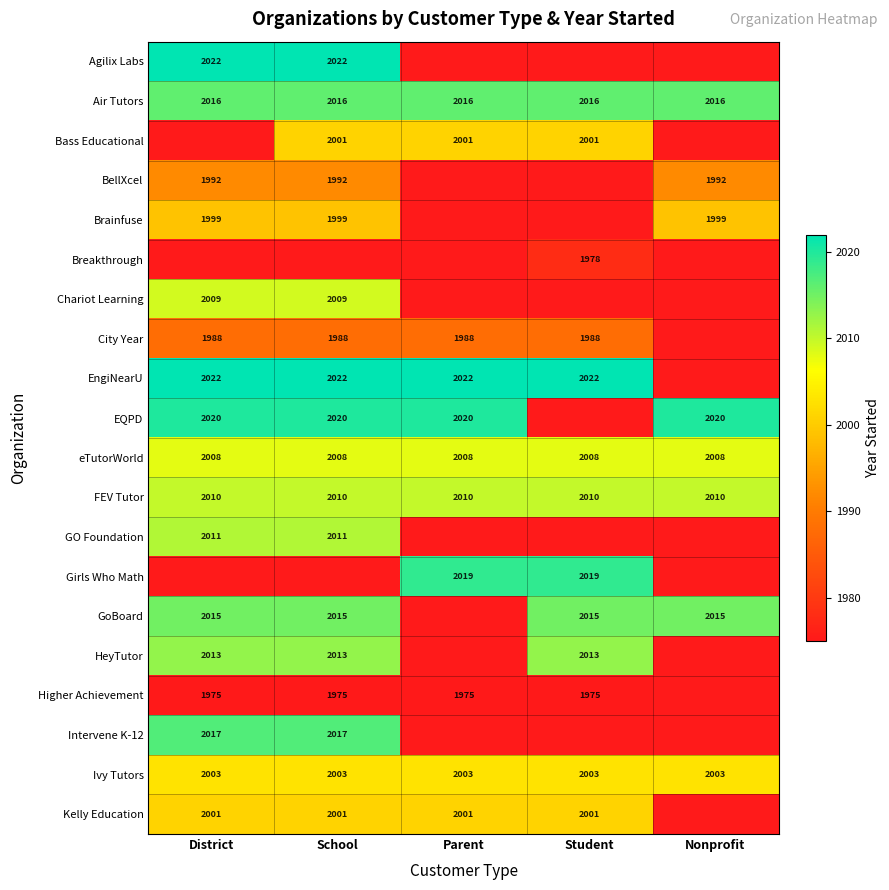

What is the lowest value of the FEV Tutor series?

2010